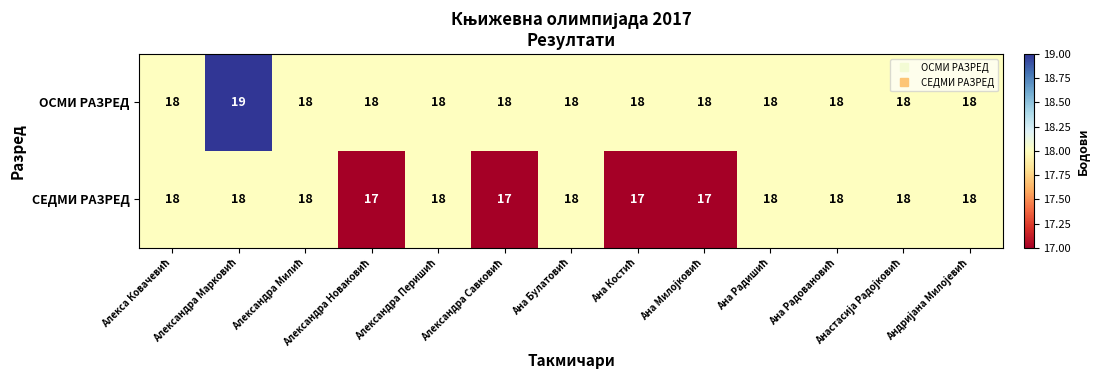

Count the СЕДМИ РАЗРЕД values in the range 17 to 18.

13